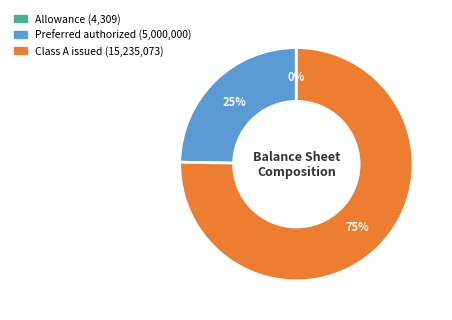

To the nearest percent, what is the average slice percentage?

33%